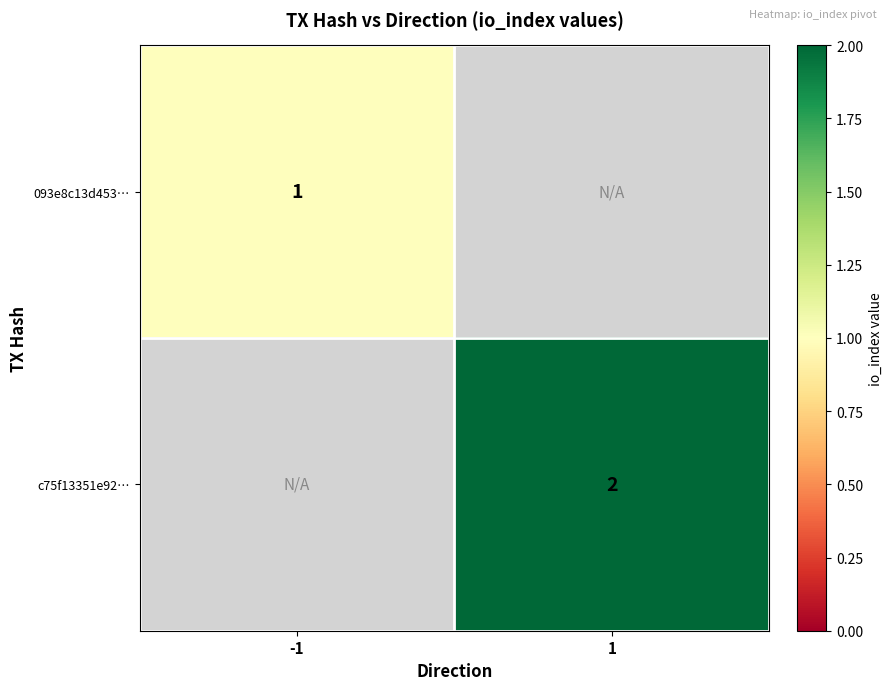

True or false: c75f13351e92… has a value of 1 at 1.

False